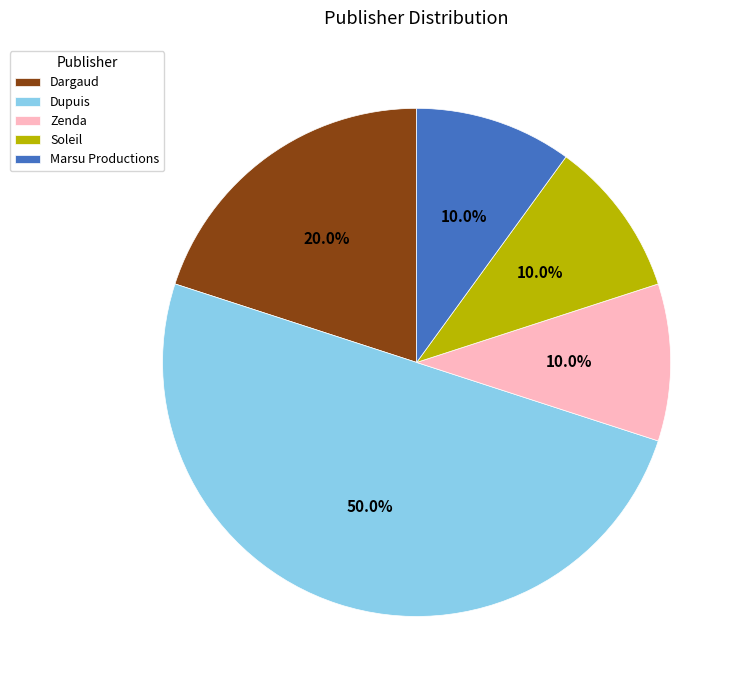

Which category has the biggest portion of the pie?

Dupuis